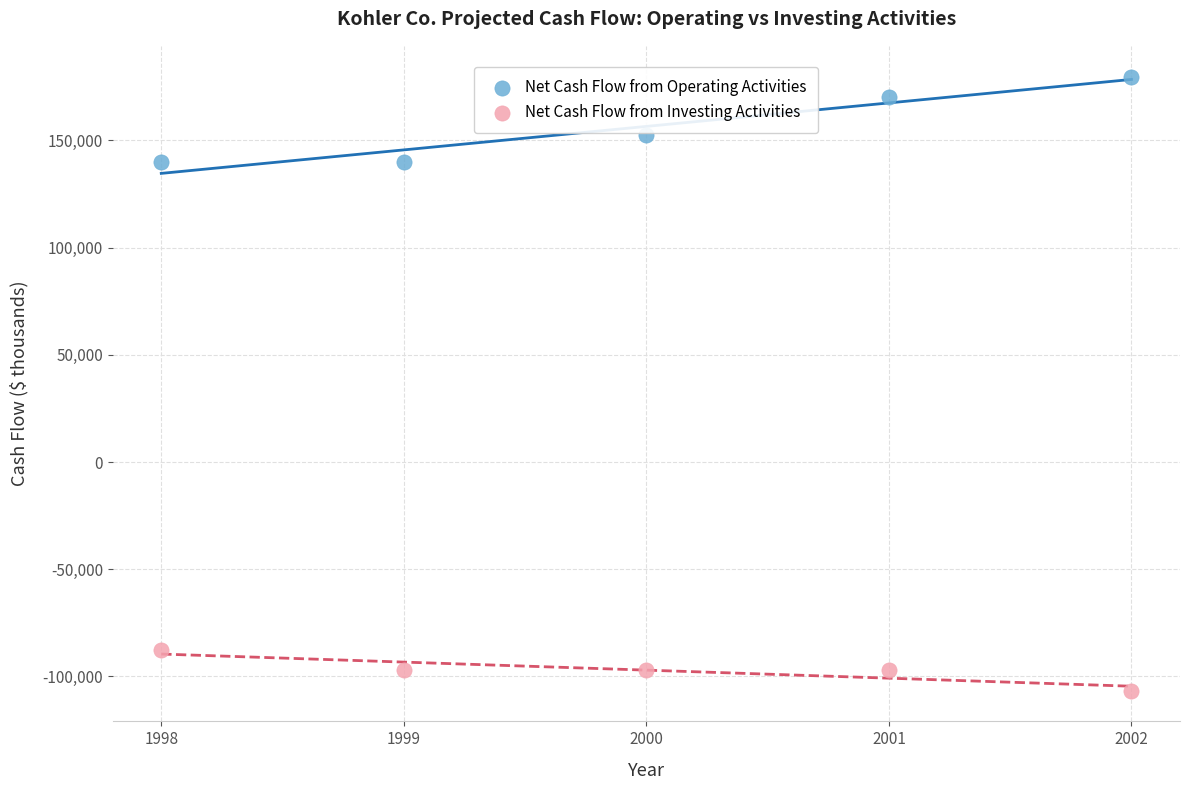

Which series contains the lowest Y value?

Net Cash Flow from Investing Activities